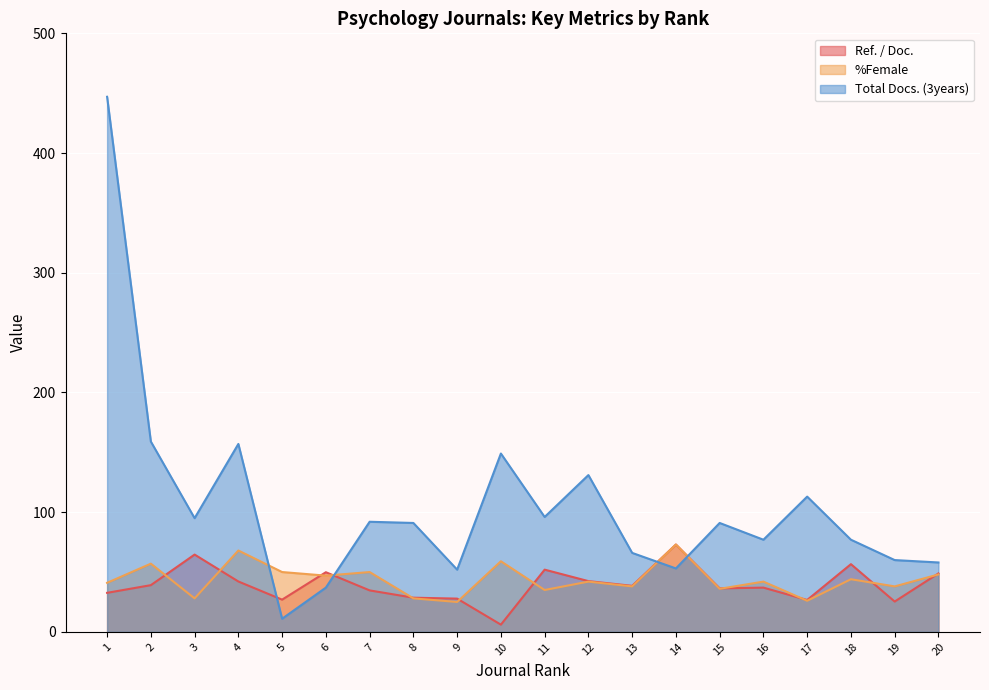

Where is Ref. / Doc. nearest to the value 39?

2